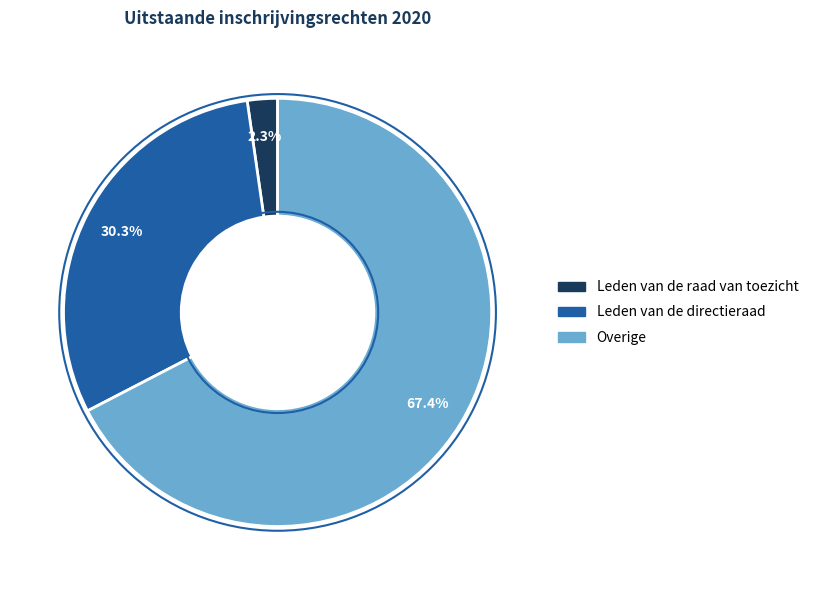

To the nearest percent, what is the difference between the Leden van de directieraad and Overige slice percentages?

37%